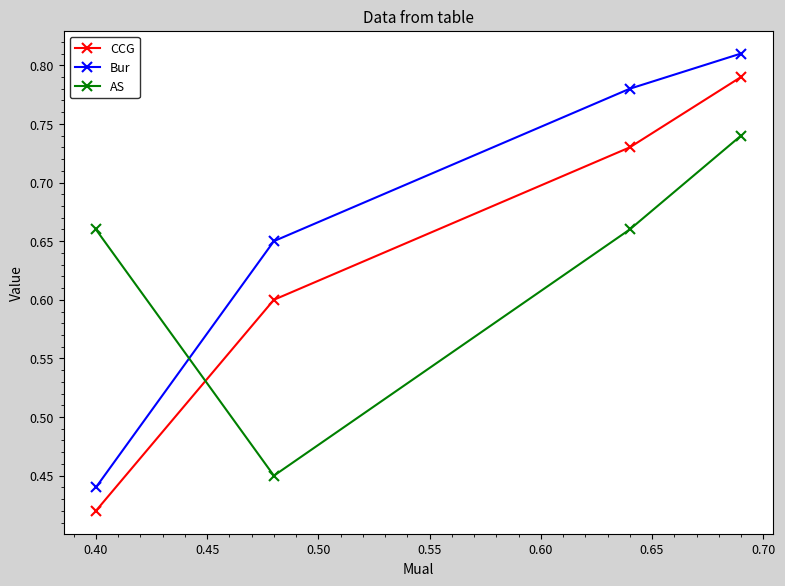

Which series has the largest total across all categories?

Bur